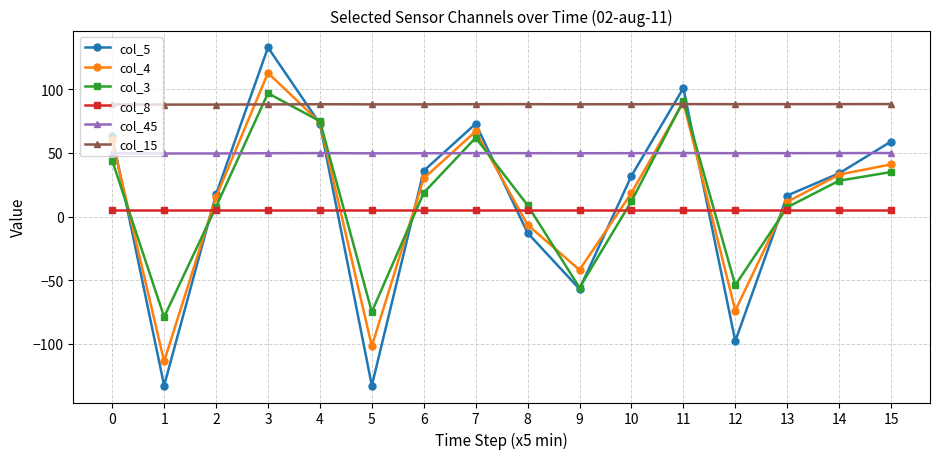

Count the col_45 values in the range 49 to 50.

16